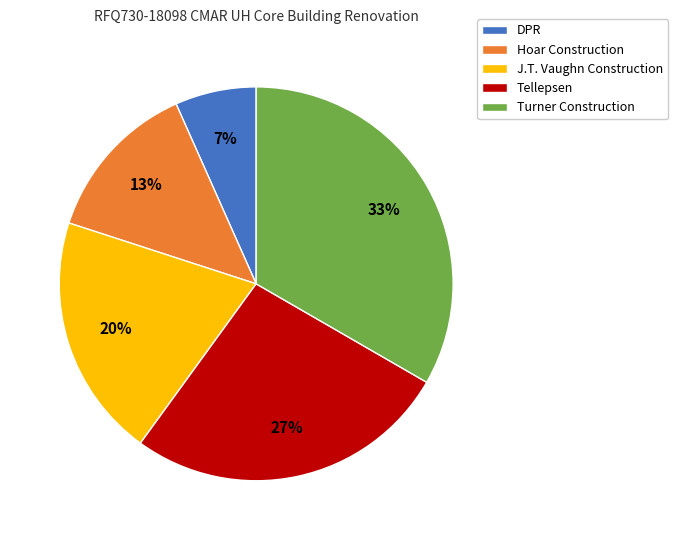

Between DPR and Turner Construction, which is larger?

Turner Construction